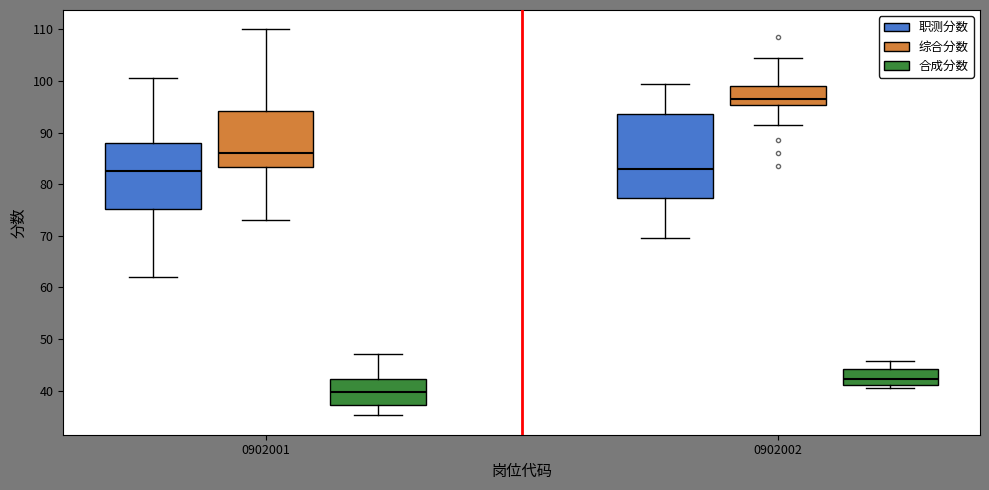

Reading left to right, transcribe this box plot: for each box, give where its median line is, the range the box spans, and where its two whiskers end, as read against the y-axis. The values are not printed on the chart, so give them approximately, as read against the axis.

0902001 (职测分数): median 83, box 75 to 88, whiskers 62 to 101
0902001 (综合分数): median 86, box 83 to 94, whiskers 73 to 110
0902001 (合成分数): median 40, box 37 to 42, whiskers 35 to 47
0902002 (职测分数): median 83, box 77 to 94, whiskers 70 to 100
0902002 (综合分数): median 97, box 95 to 99, whiskers 92 to 105
0902002 (合成分数): median 42, box 41 to 44, whiskers 40 to 46